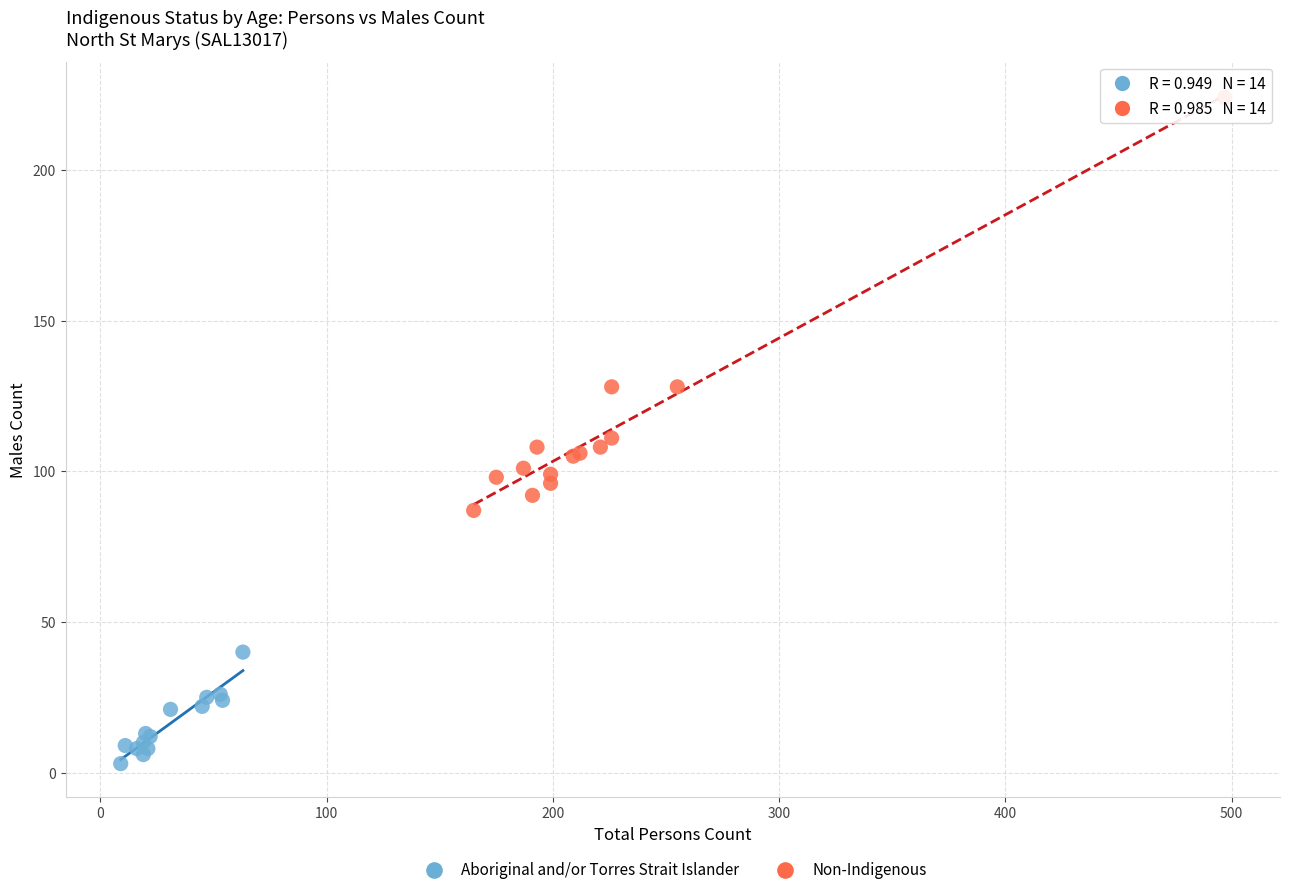

Which series has the largest Y range (max minus min)?

Non-Indigenous